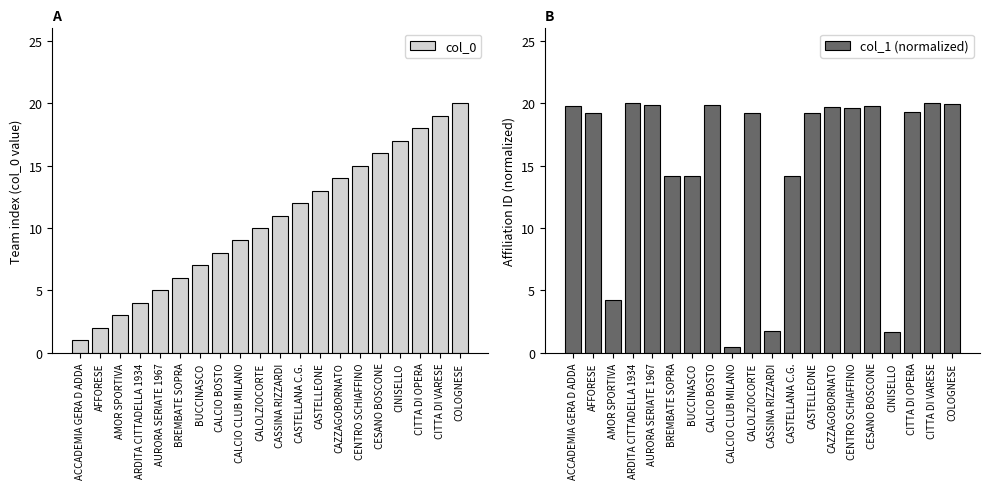

What is the difference between the maximum and minimum values in the col_0 series?

19